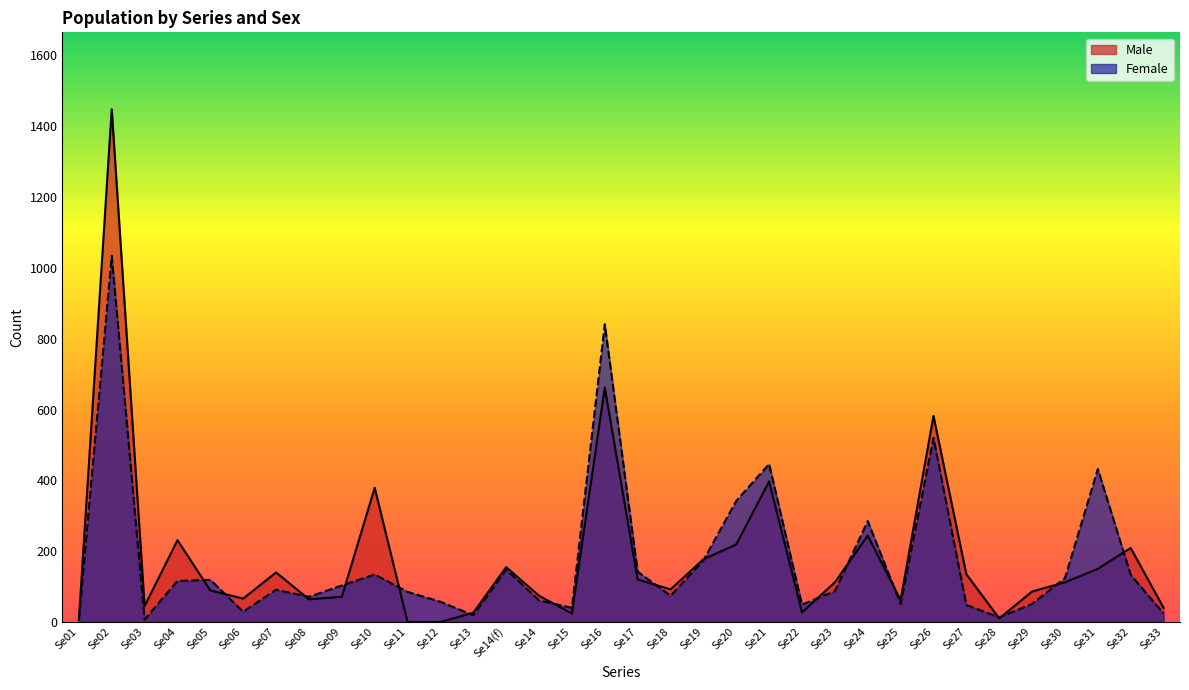

What value does the Female series have at Se22, to the nearest 10?

50